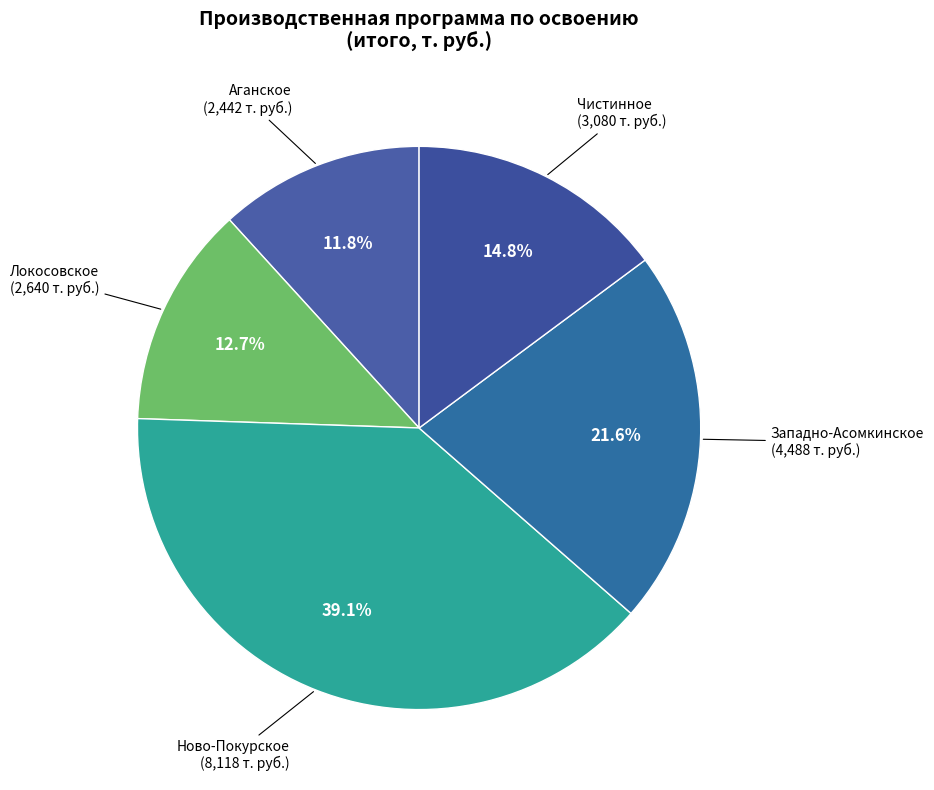

Approximately how many times larger is the value at Аганское compared to Локосовское?

0.9